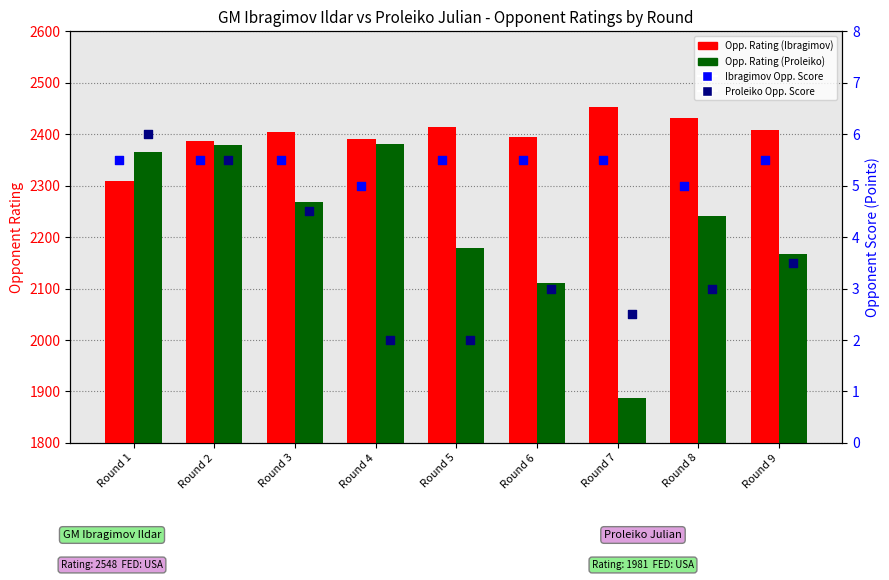

At how many categories does at least one series exceed 459?

9